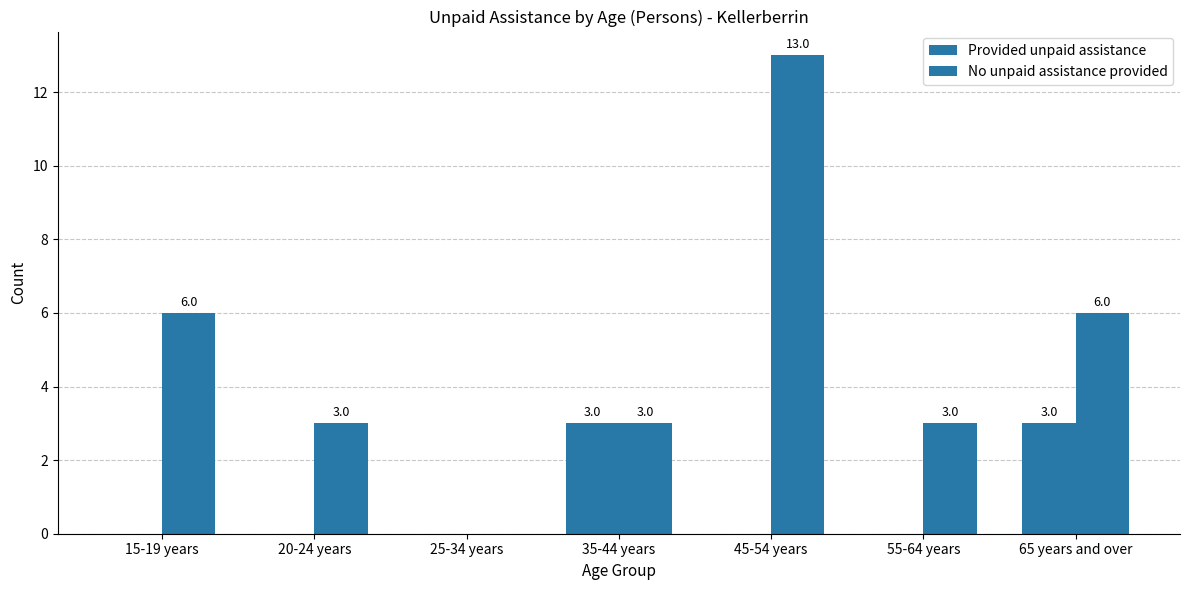

Which series has the largest total across all categories?

No unpaid assistance provided